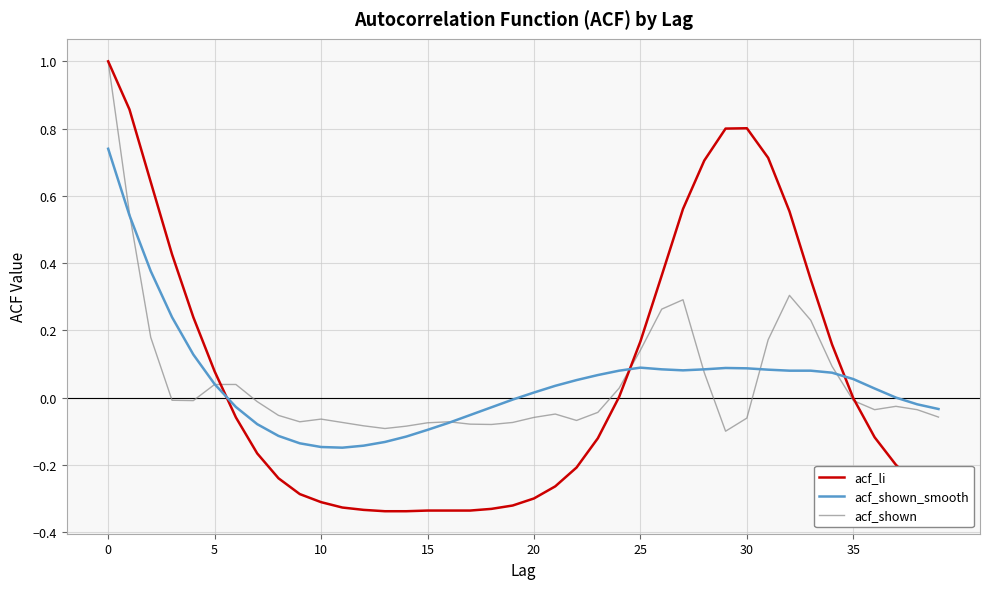

What is the greatest value displayed?

1.0